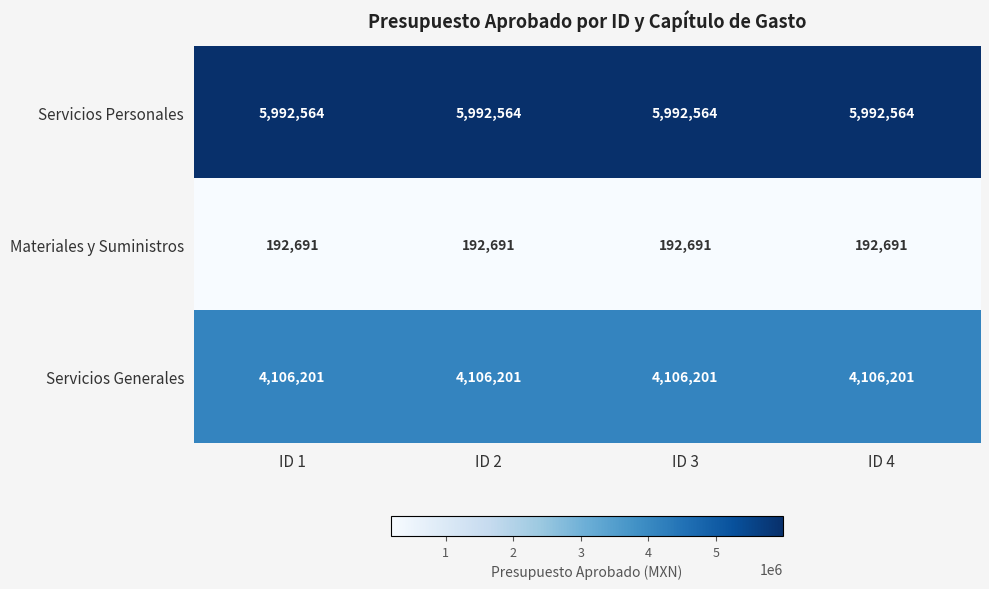

What is the minimum value shown in the chart?

192691